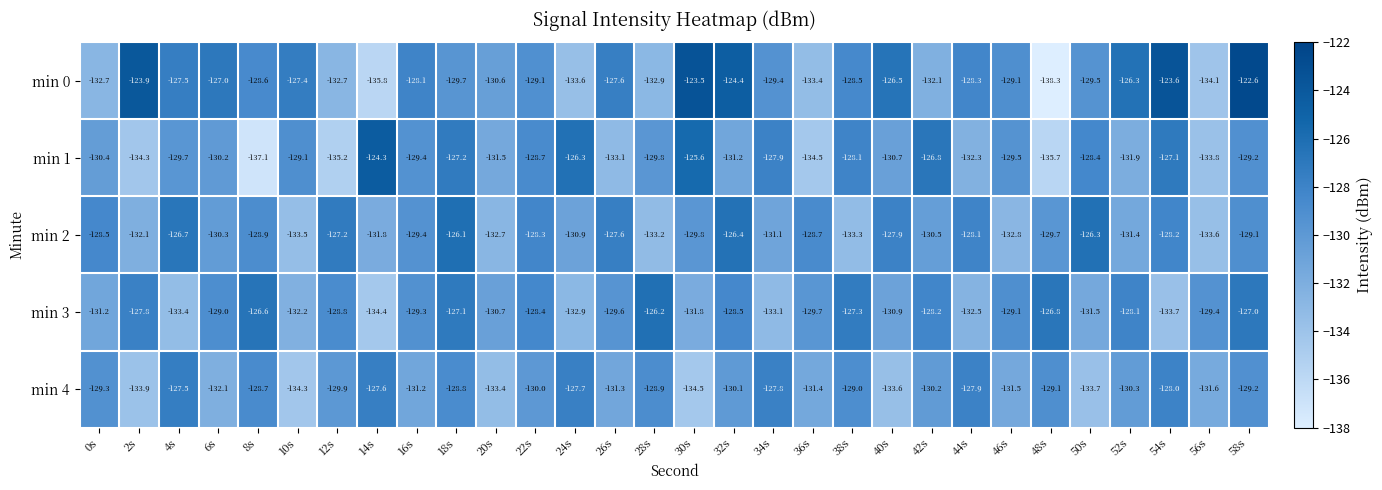

Is it true that min 2 equals -208.6 at 2s?

False